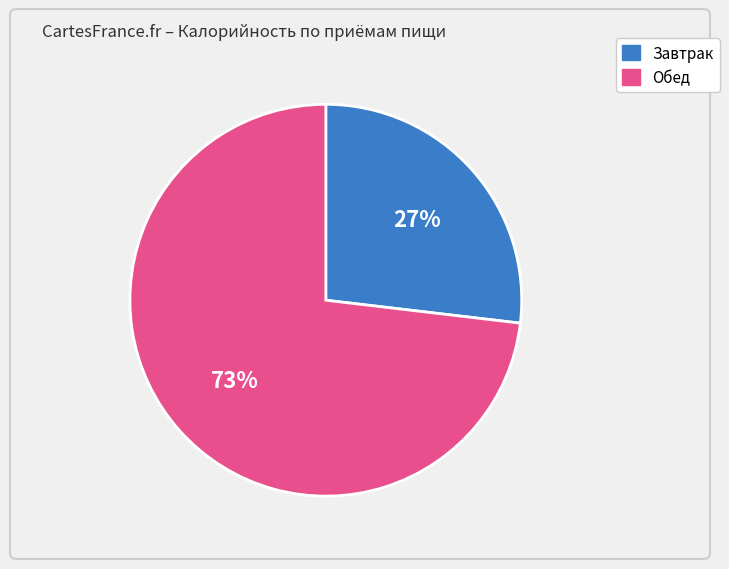

To the nearest percent, what is the average slice percentage?

50%